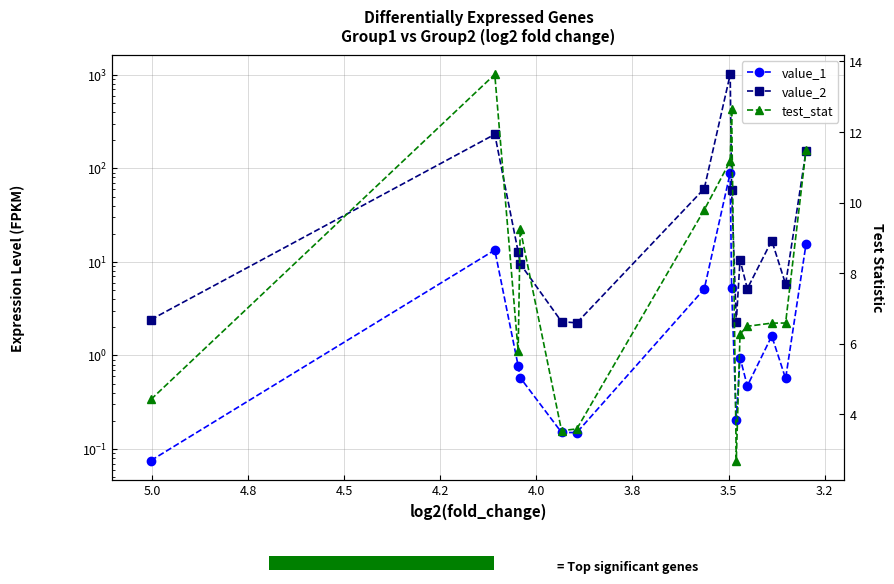

What is the maximum value for test_stat?

13.6